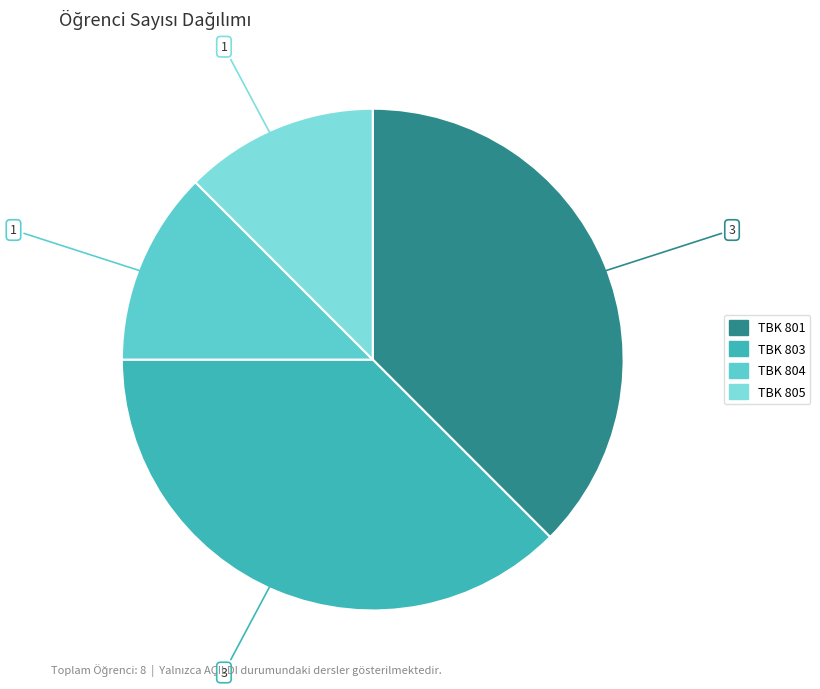

Combined, do TBK 803 and TBK 801 account for over 50%?

Yes